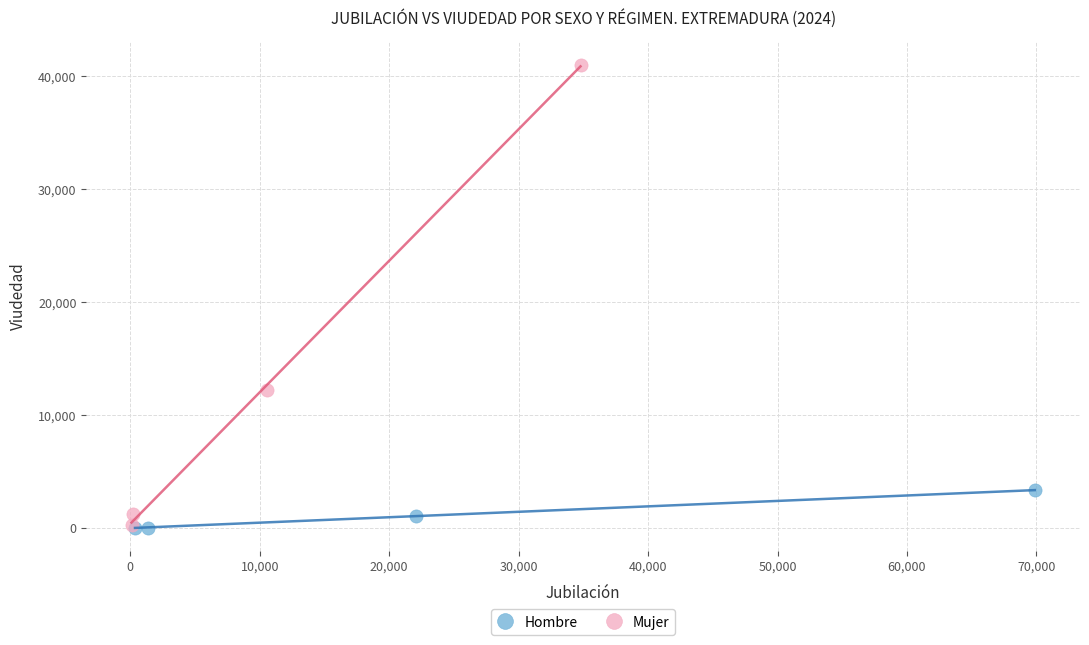

Which series has the widest spread of Y values?

Mujer